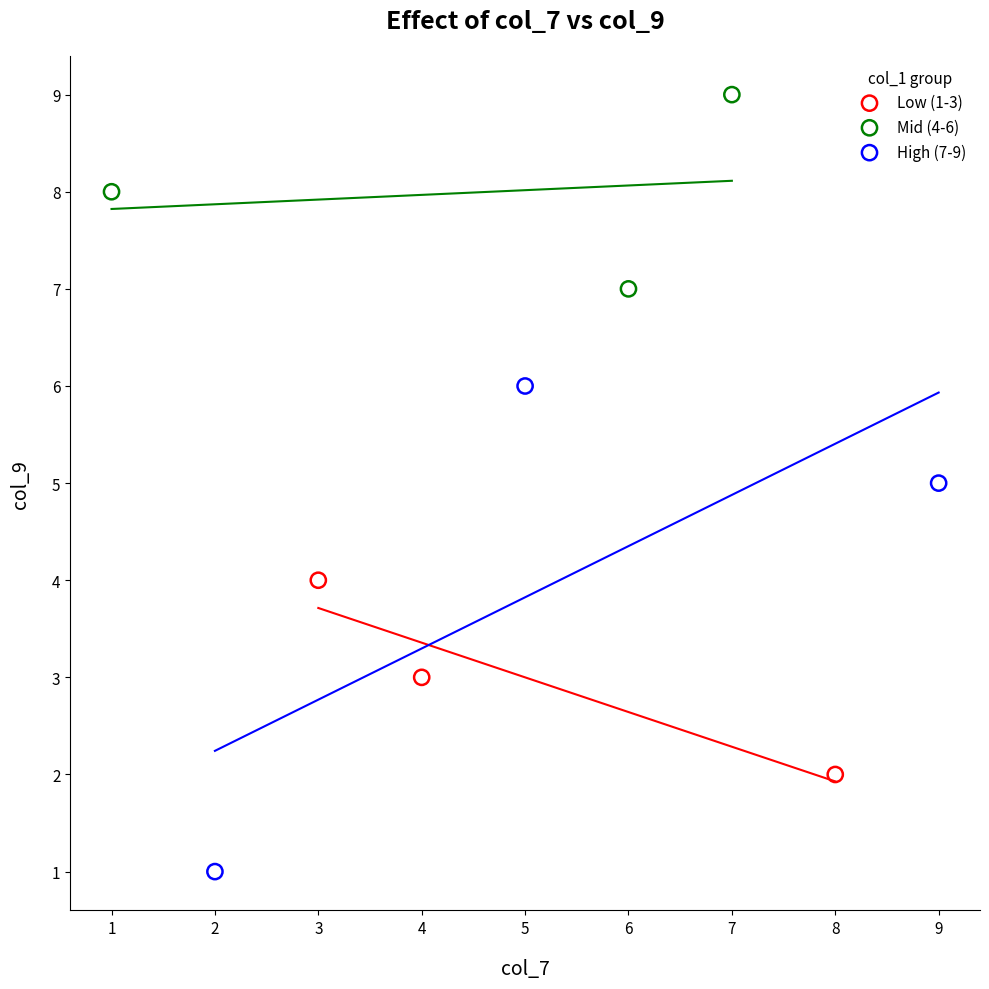

Which series has the widest spread of Y values?

High (7-9)